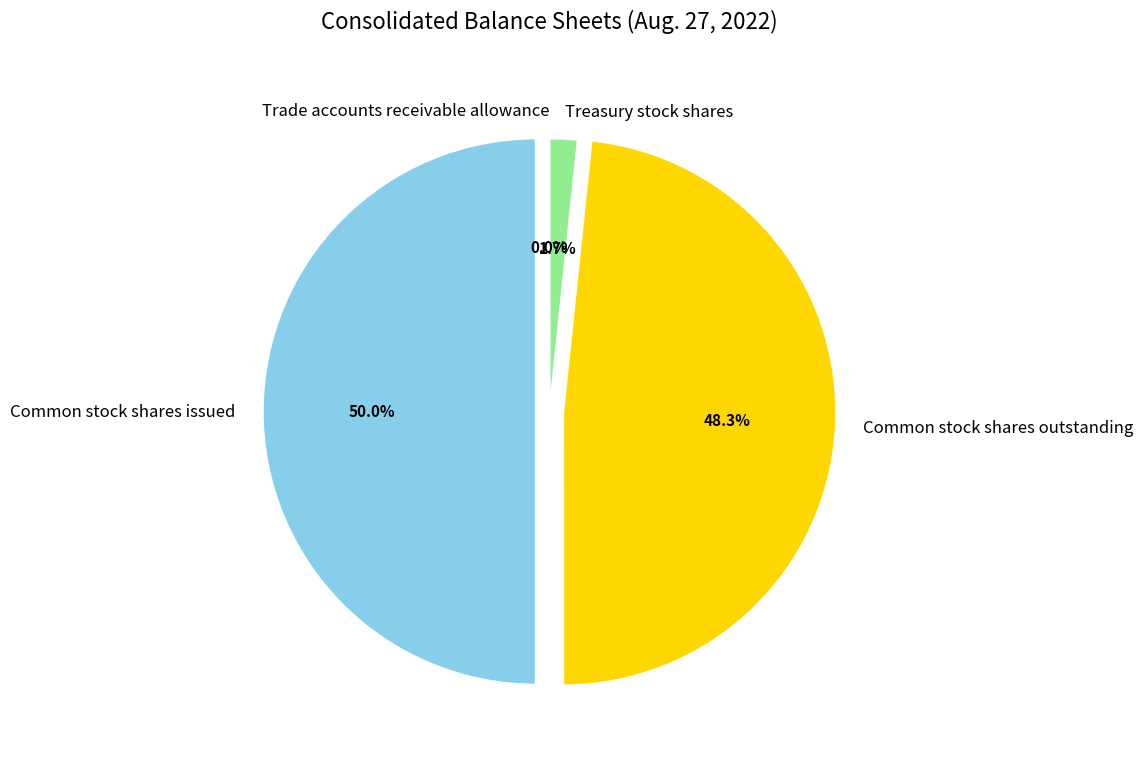

What percentage do Common stock shares outstanding and Treasury stock shares together represent?

50.0%